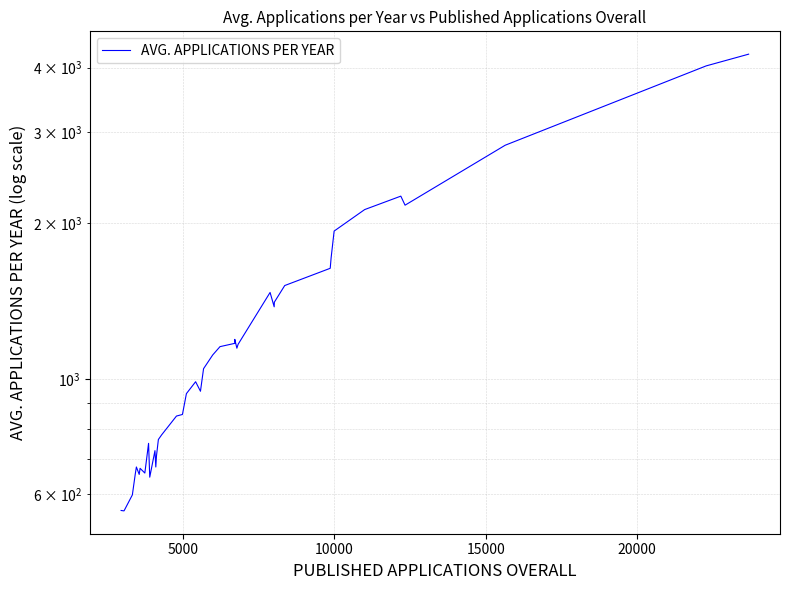

Count the number of data series in this chart.

1